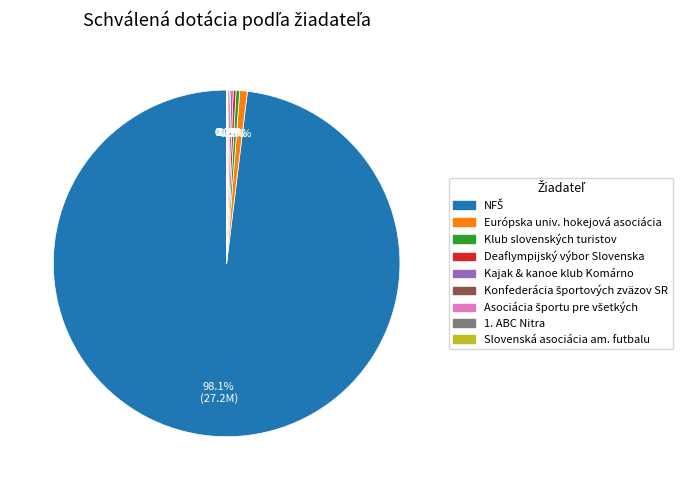

Is there a majority slice in this chart?

Yes